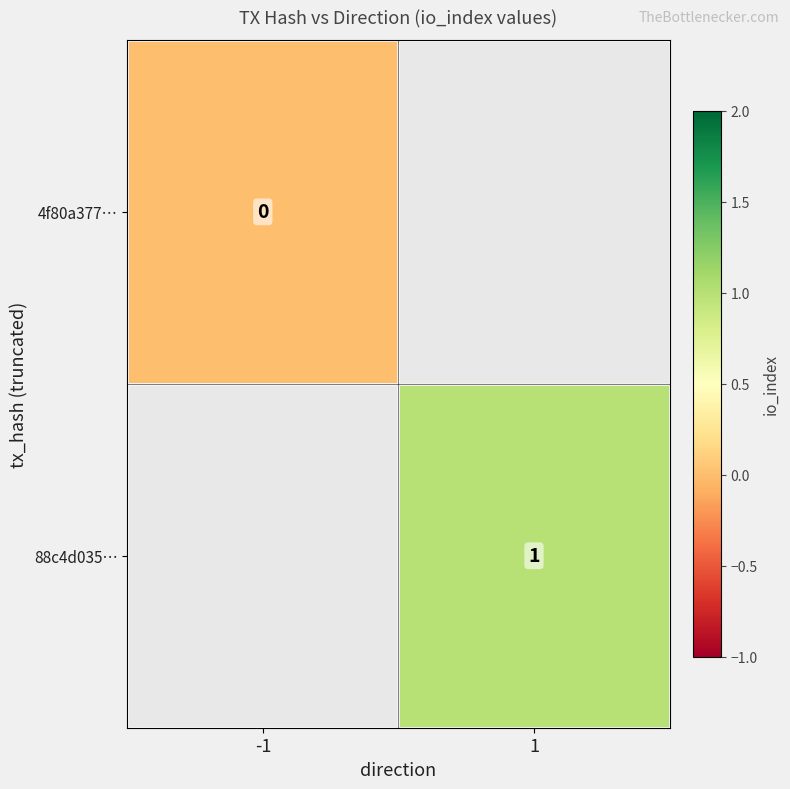

The value of 88c4d035… at 1 is 1. True or false?

True